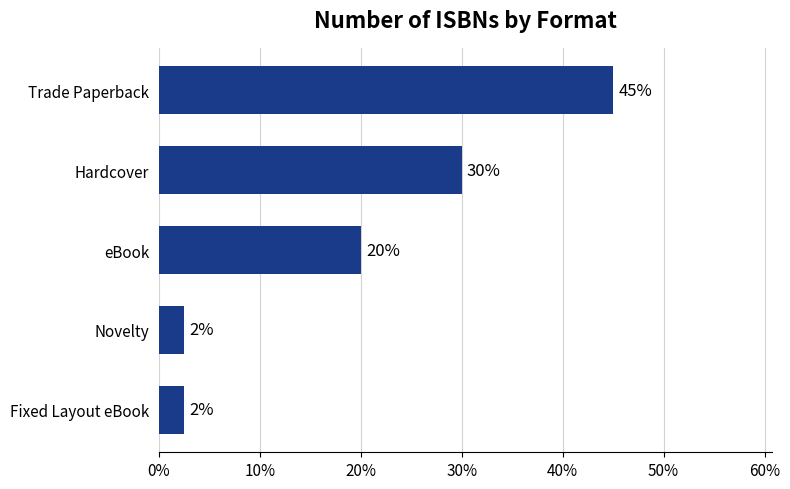

At which category does the chart reach its peak across all series?

Trade Paperback